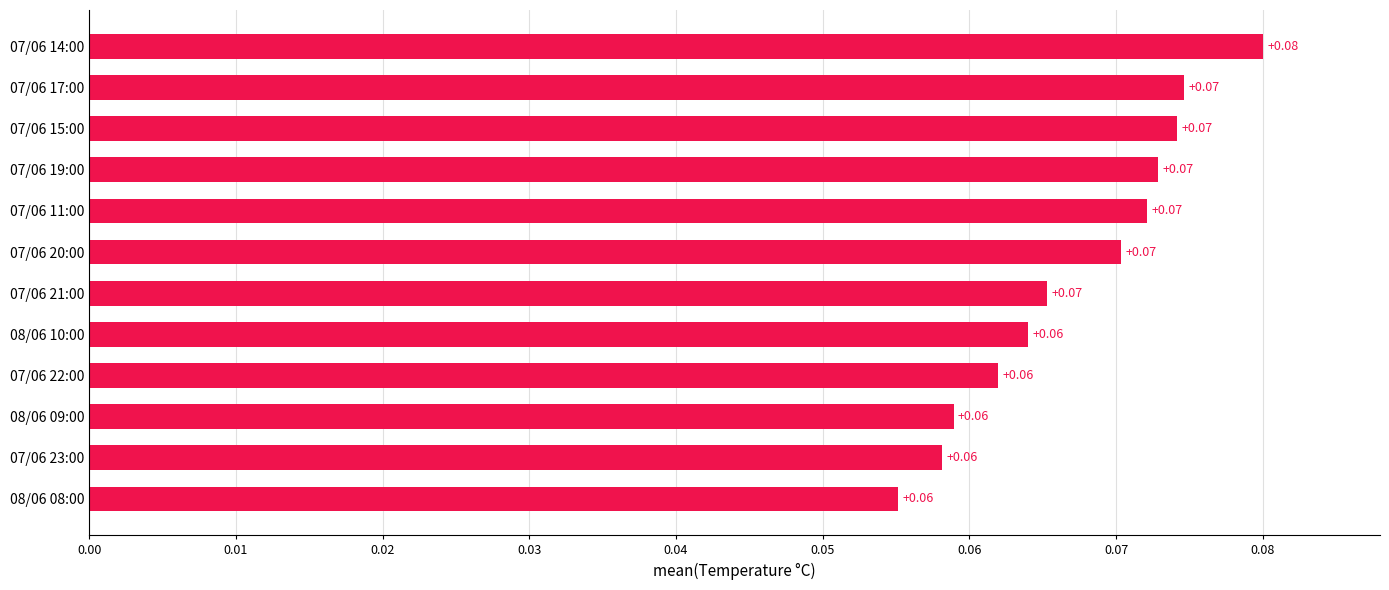

Which has a higher value, 07/06 14:00 or 08/06 10:00?

07/06 14:00